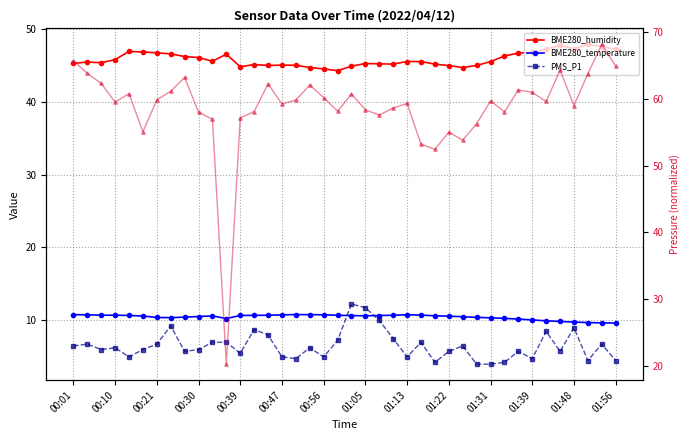

What is the difference between the BME280_temperature values at 14 and 01:31?

0.1